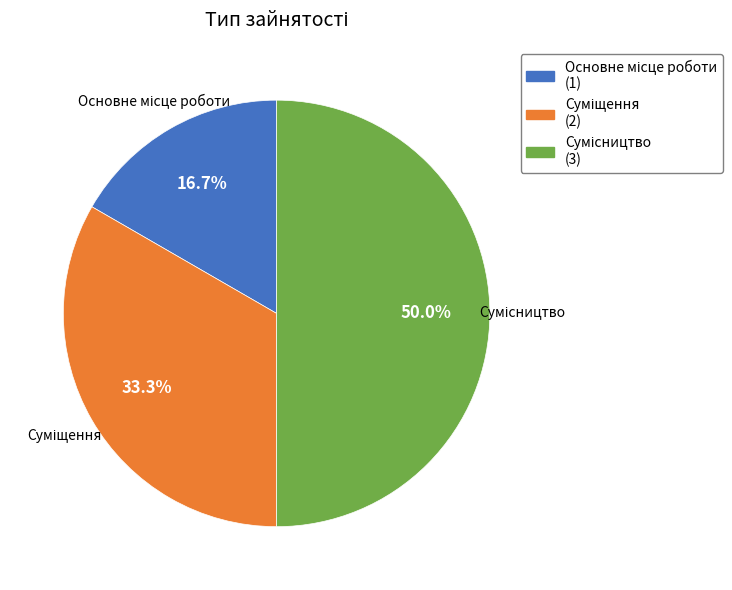

How many slices are in this pie chart?

3